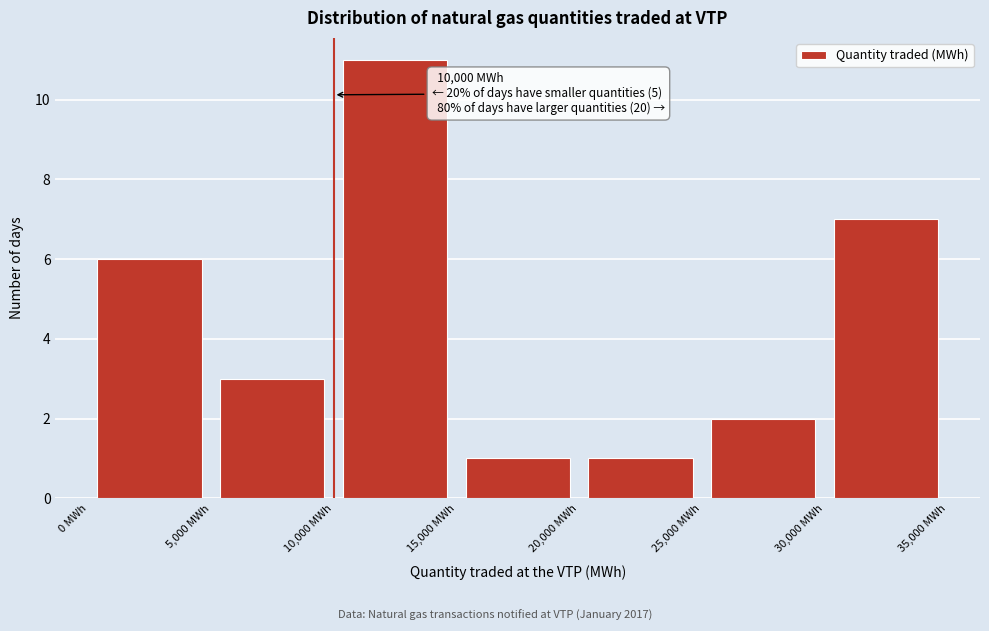

Which range on the x-axis has the tallest bar?

10000 to 15000